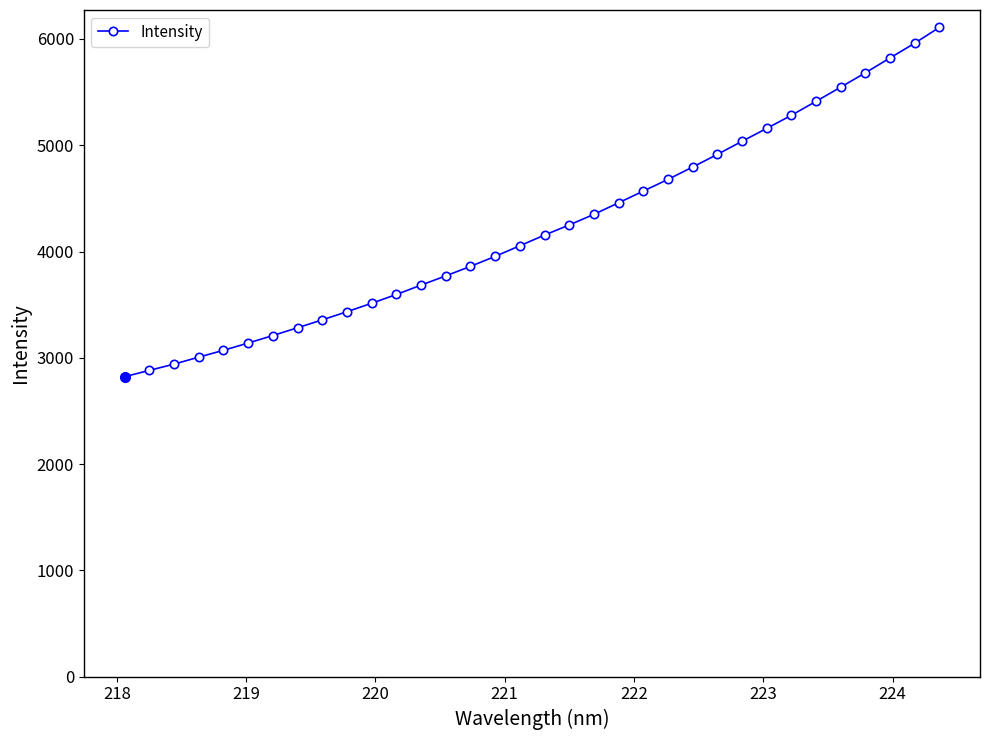

What is the minimum value shown in the chart?

2821.4